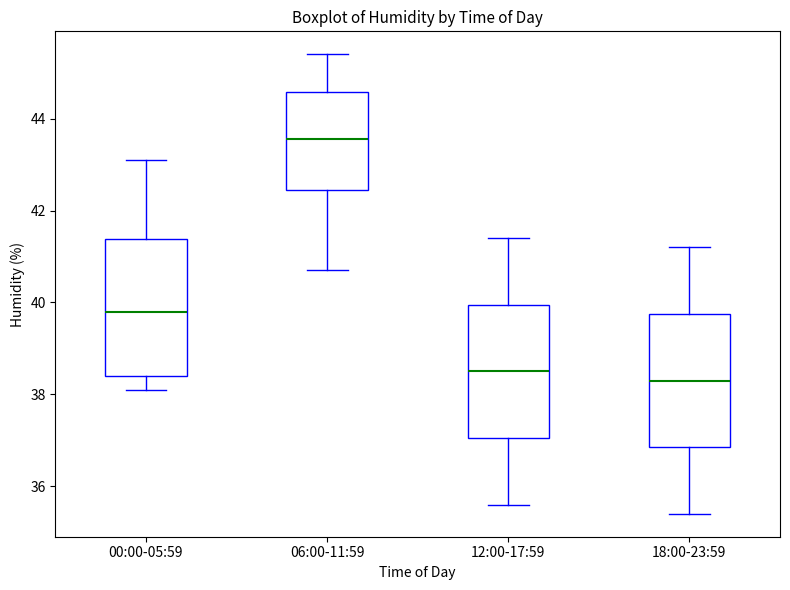

Reading left to right, read every box against the y-axis: the position of its median line, the range the box covers, and the ends of its whiskers. The values are not printed on the chart, so give them approximately, as read against the axis.

00:00-05:59: median 39.8, box 38.4 to 41.4, whiskers 38.2 to 43.2
06:00-11:59: median 43.6, box 42.4 to 44.6, whiskers 40.8 to 45.4
12:00-17:59: median 38.6, box 37.0 to 40.0, whiskers 35.6 to 41.4
18:00-23:59: median 38.4, box 36.8 to 39.8, whiskers 35.4 to 41.2